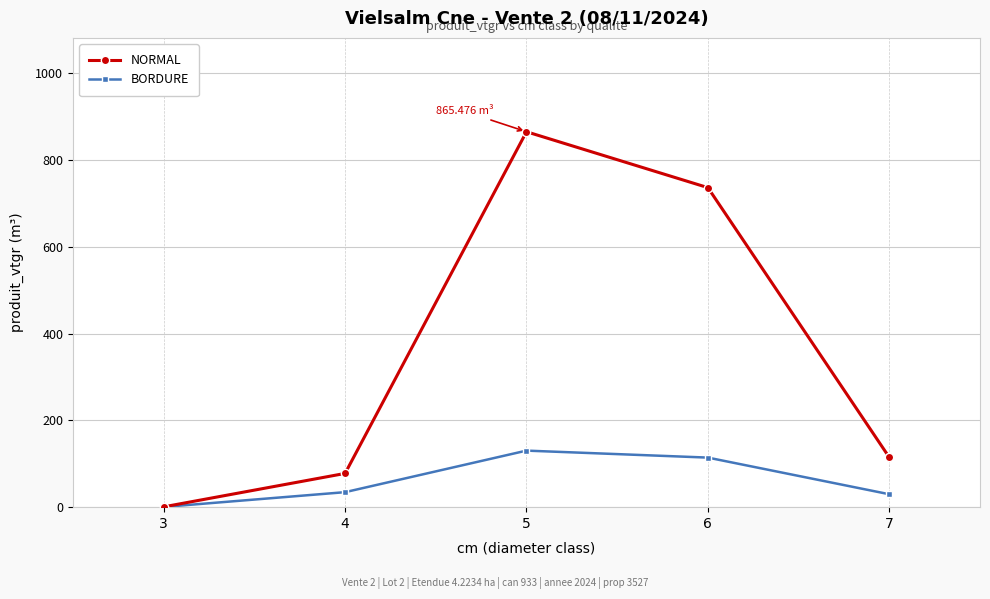

Is it true that BORDURE equals 29.8 at 7?

True